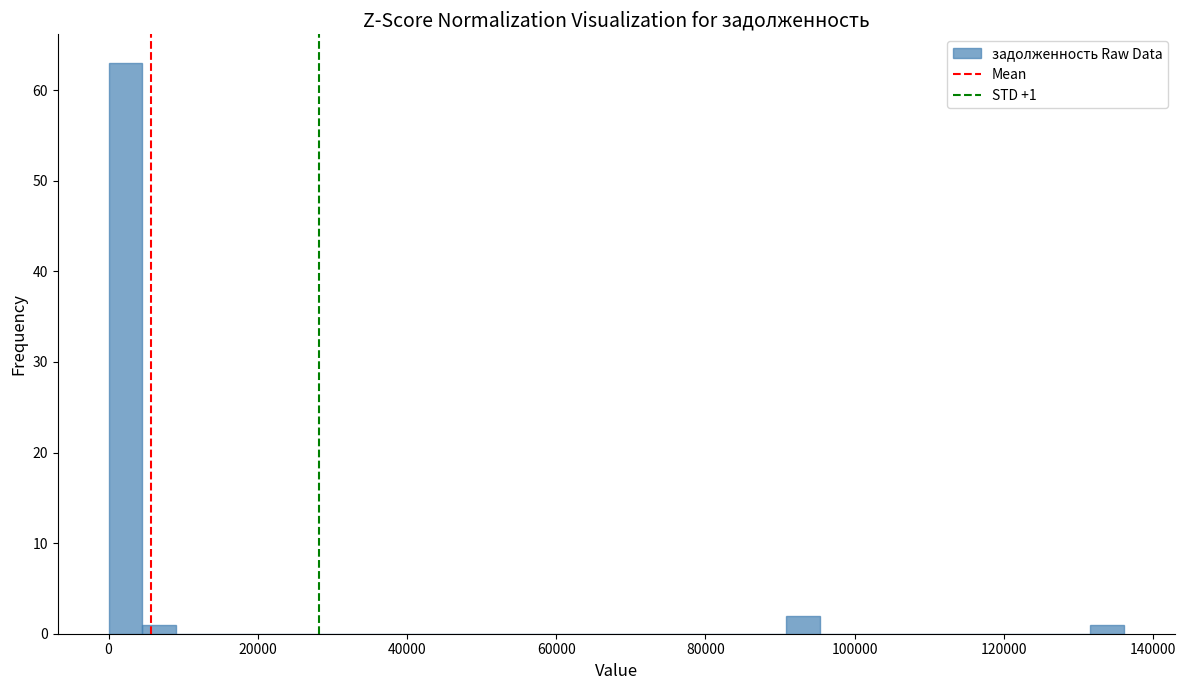

Read against the x-axis, roughly where is the centre of the tallest bar?

2000